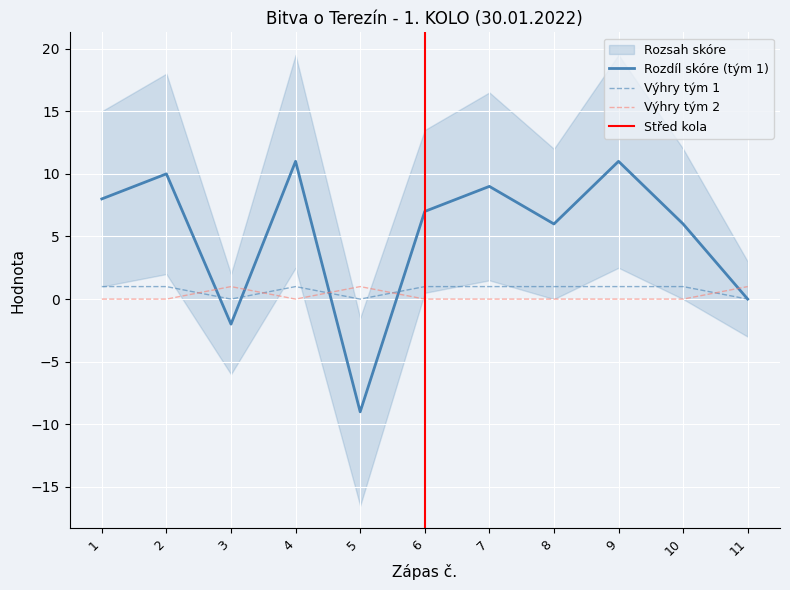

What is the difference between the highest and lowest values at 8?

6